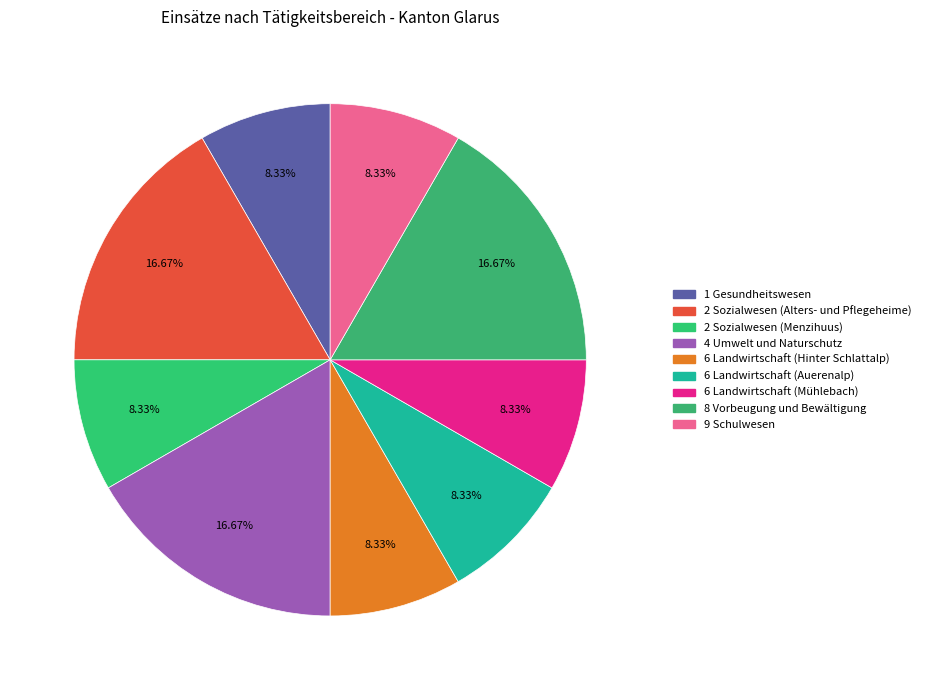

Count the number of slices in the pie.

9